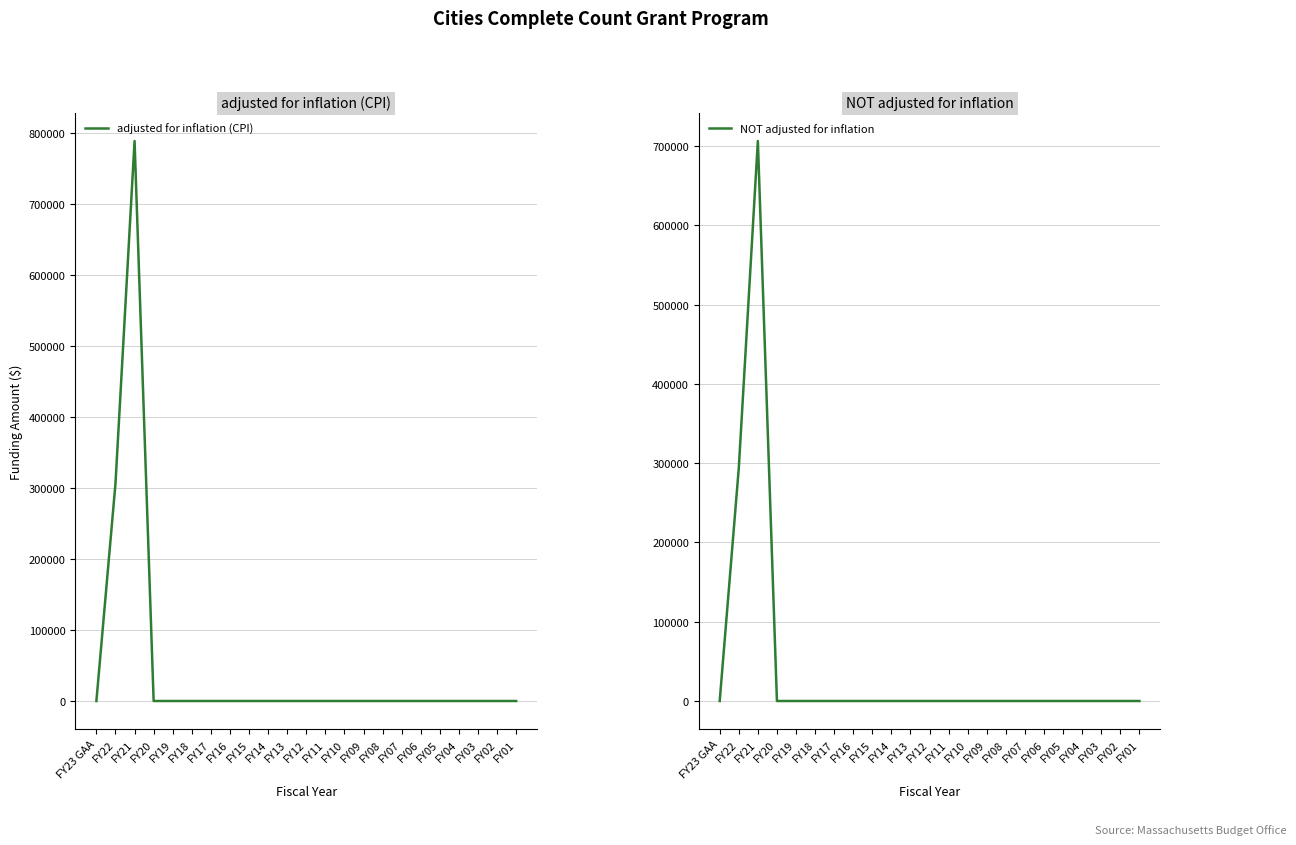

True or false: adjusted for inflation (CPI) and NOT adjusted for inflation intersect in this chart.

False